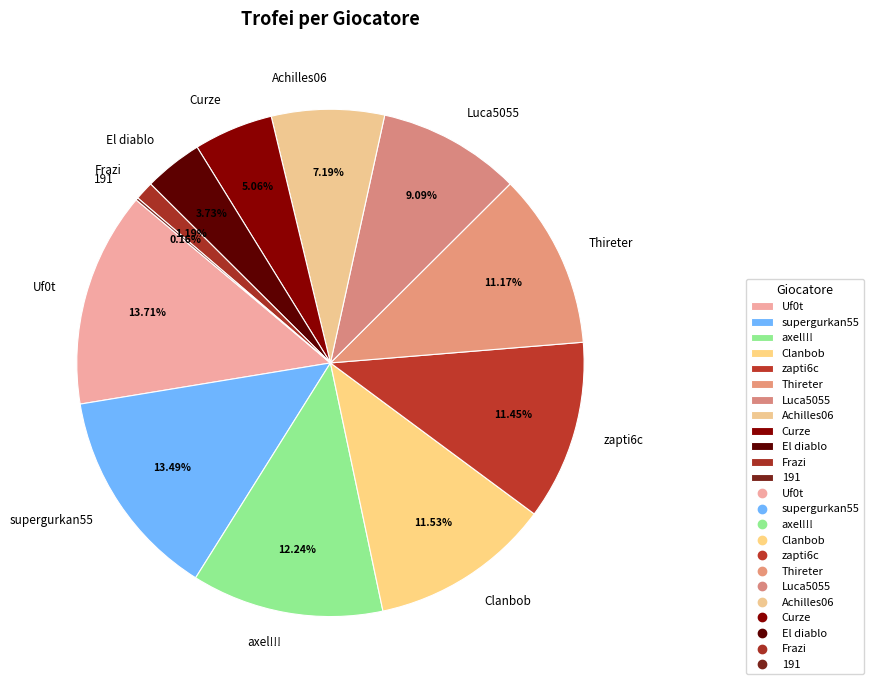

Which has a higher value, Luca5055 or Uf0t?

Uf0t